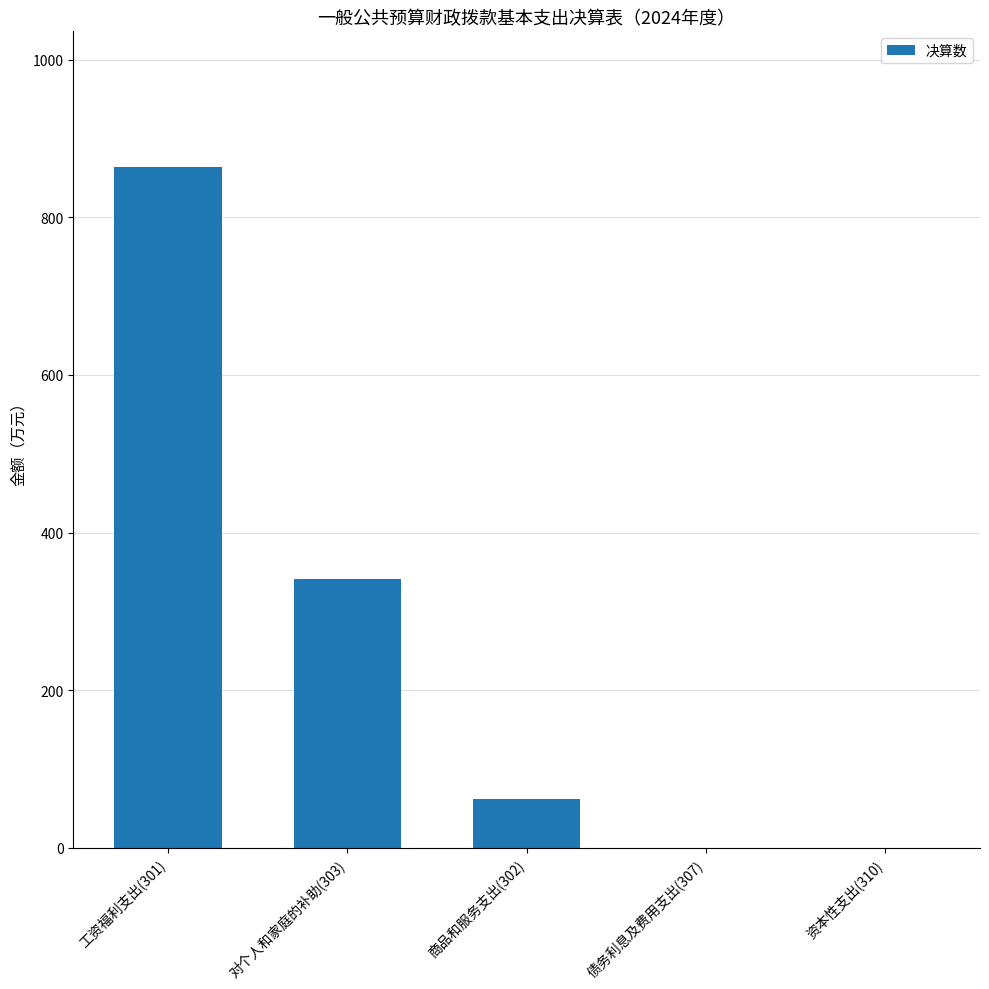

True or false: the data shows 0.0 at 债务利息及费用支出(307).

True